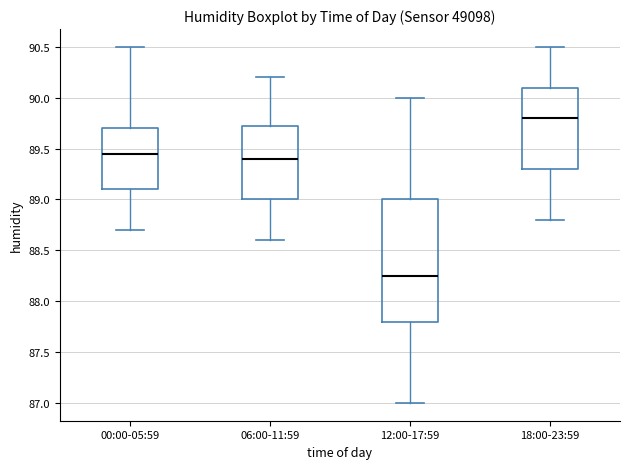

Comparing the boxes themselves (not the whiskers), which one is the tallest?

12:00-17:59